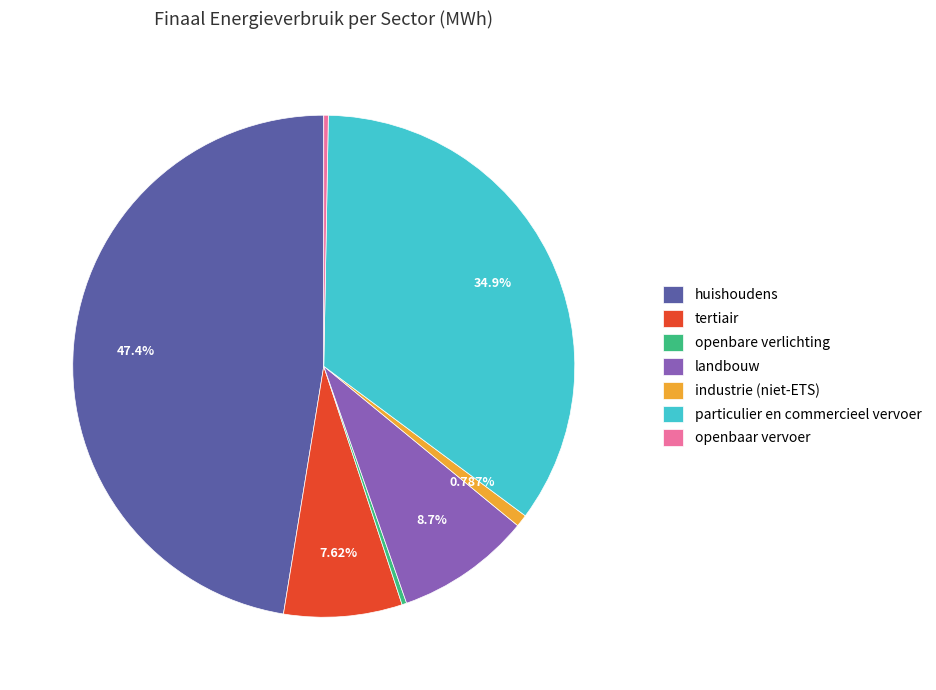

Count the number of slices in the pie.

7